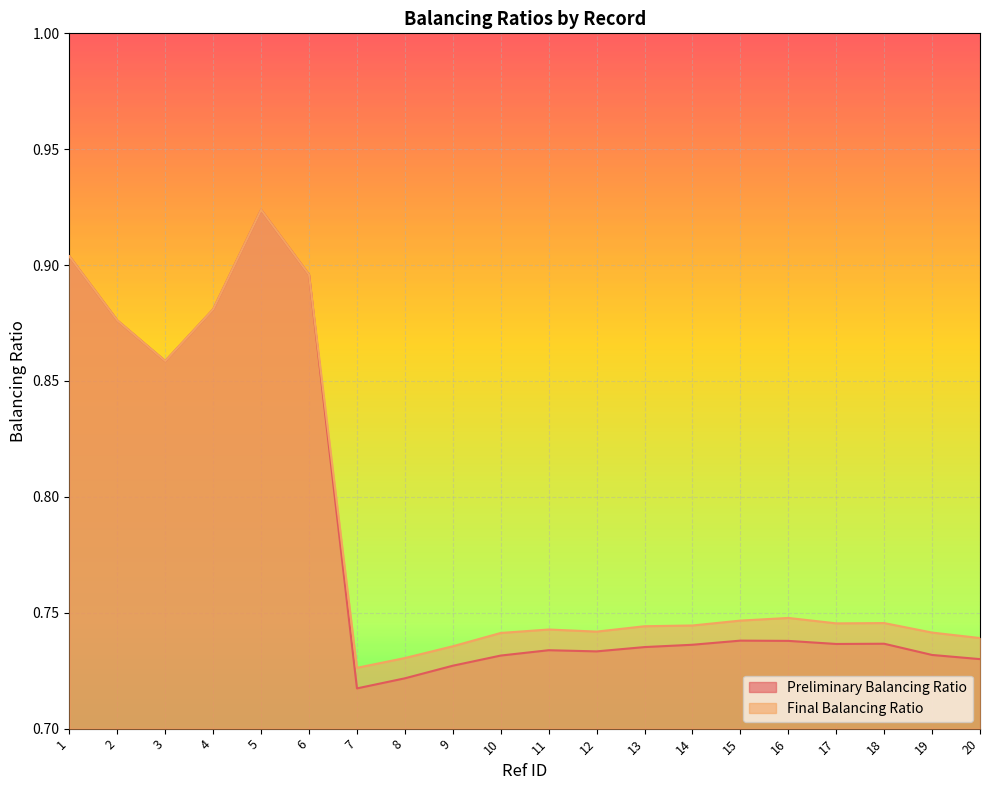

True or false: Final Balancing Ratio has a value of 0.9 at 4.

True